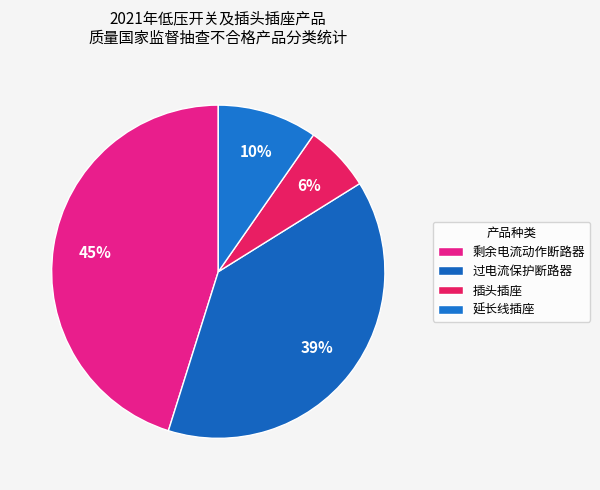

Is there any slice that represents more than half of the pie?

No